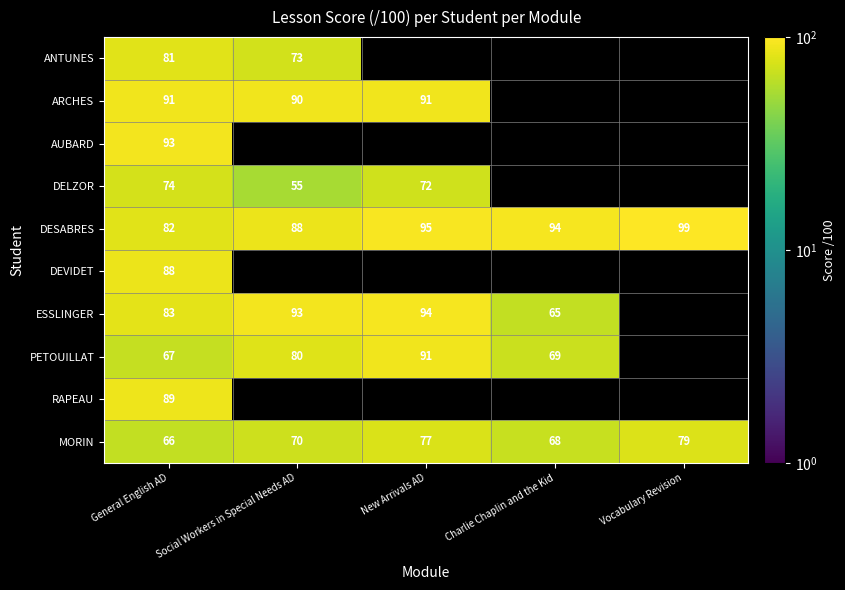

The value of DESABRES at Charlie Chaplin and the Kid is 94. True or false?

True